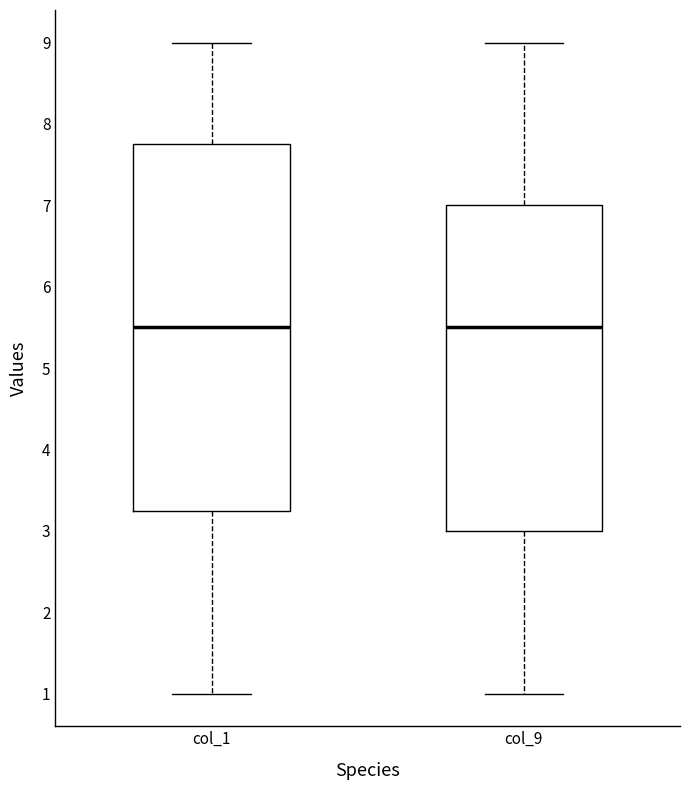

Which box is the tallest, from its lower edge to its upper edge?

col_1